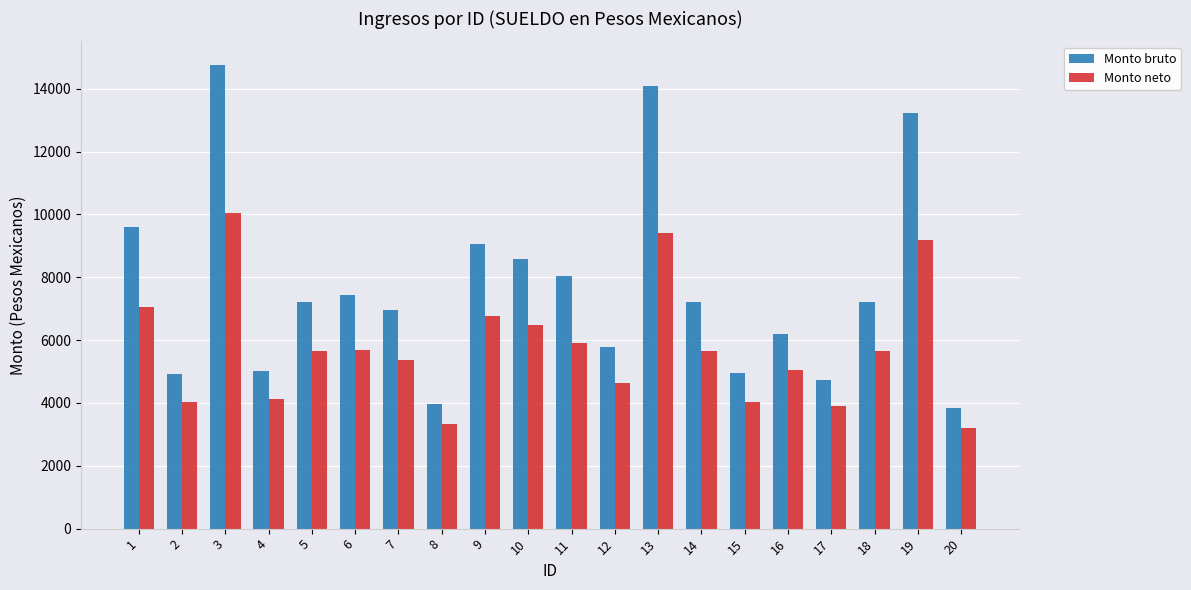

What is the smallest value displayed?

3205.5